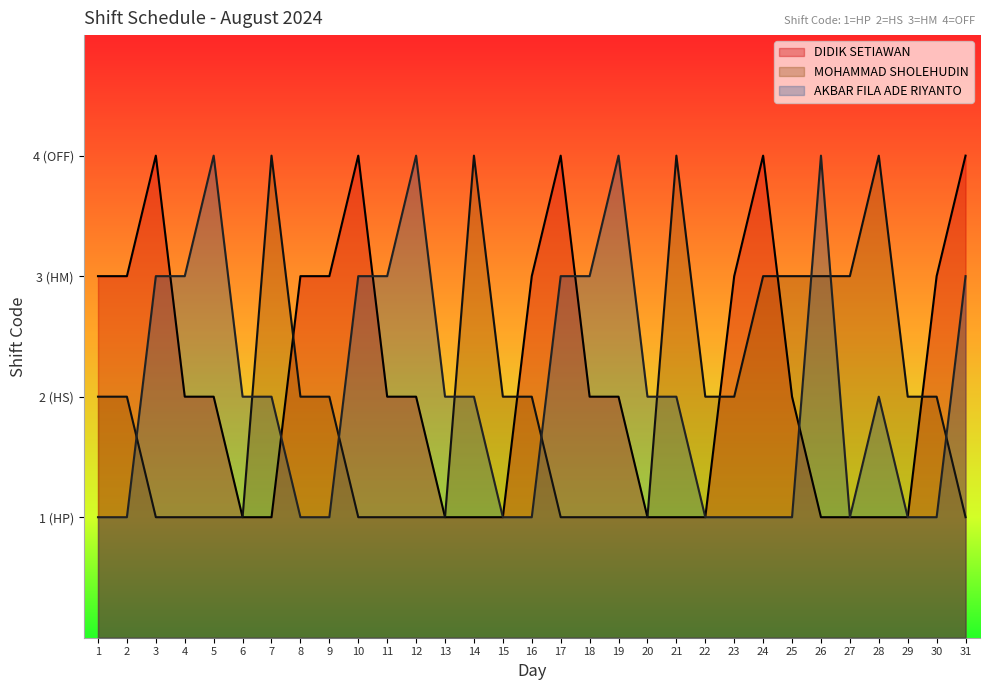

Count the AKBAR FILA ADE RIYANTO values in the range 1 to 3.

27